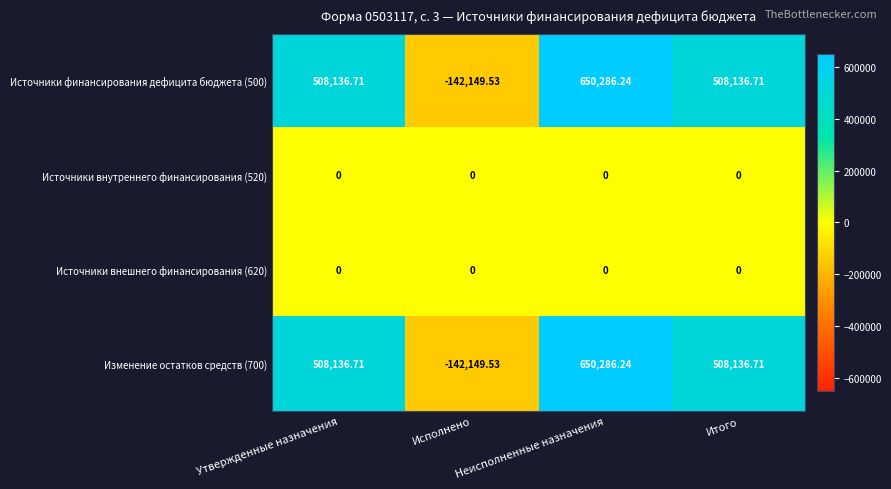

Is the value of Изменение остатков средств (700) at Исполнено greater than the value of Источники внутреннего финансирования (520) at Утвержденные назначения?

No